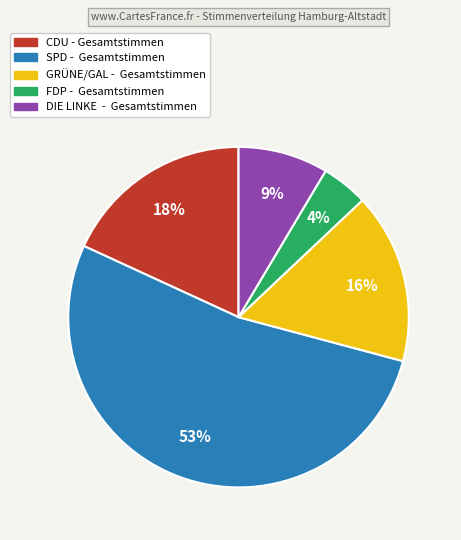

True or false: GRÜNE/GAL - Gesamtstimmen accounts for 16% of the total.

True